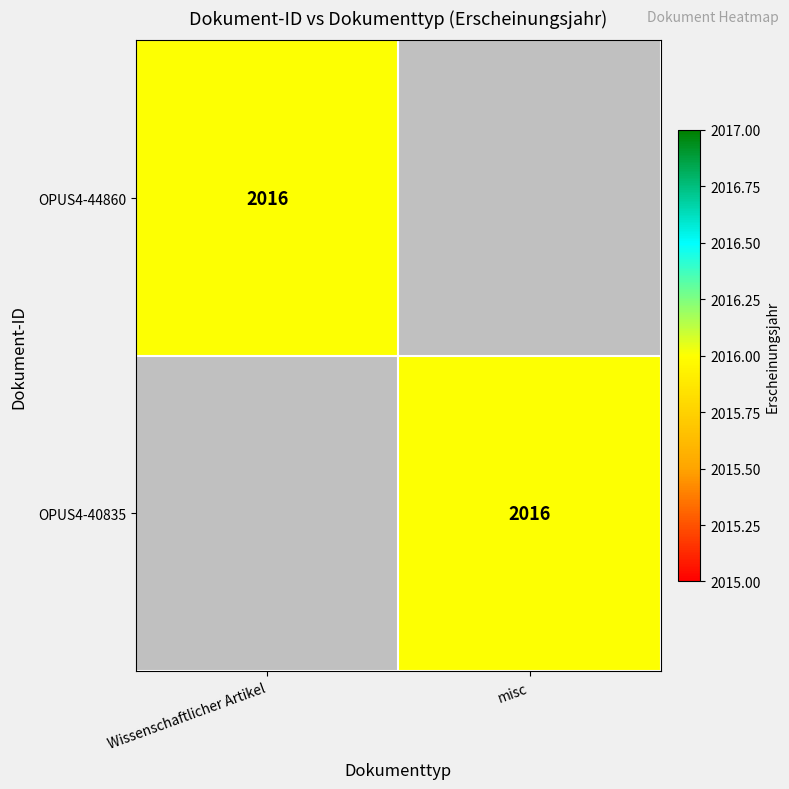

Is it true that OPUS4-40835 equals 2016 at misc?

True